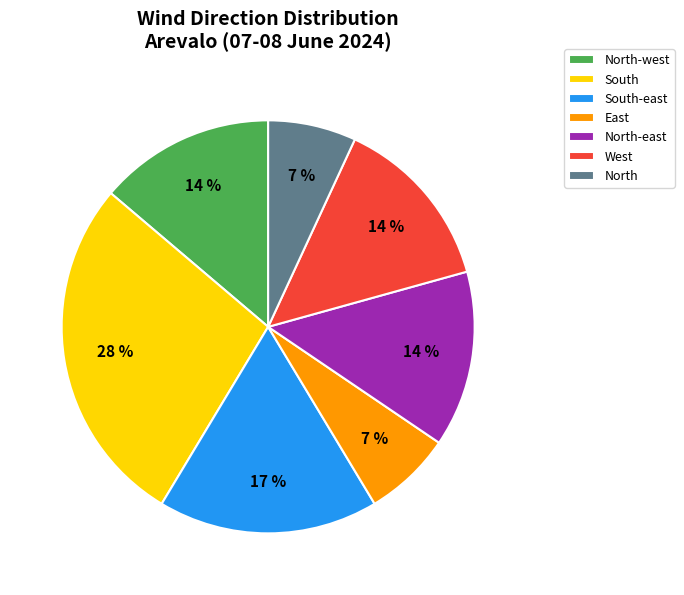

Does North-west represent more than half of the total?

No